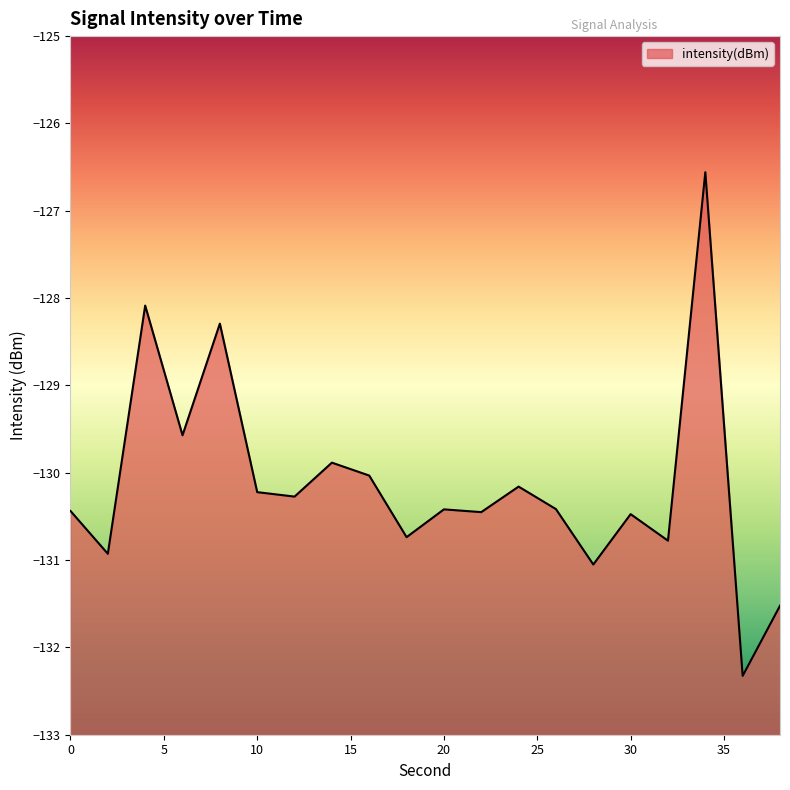

The chart shows a value of -130.9 at 2. True or false?

True